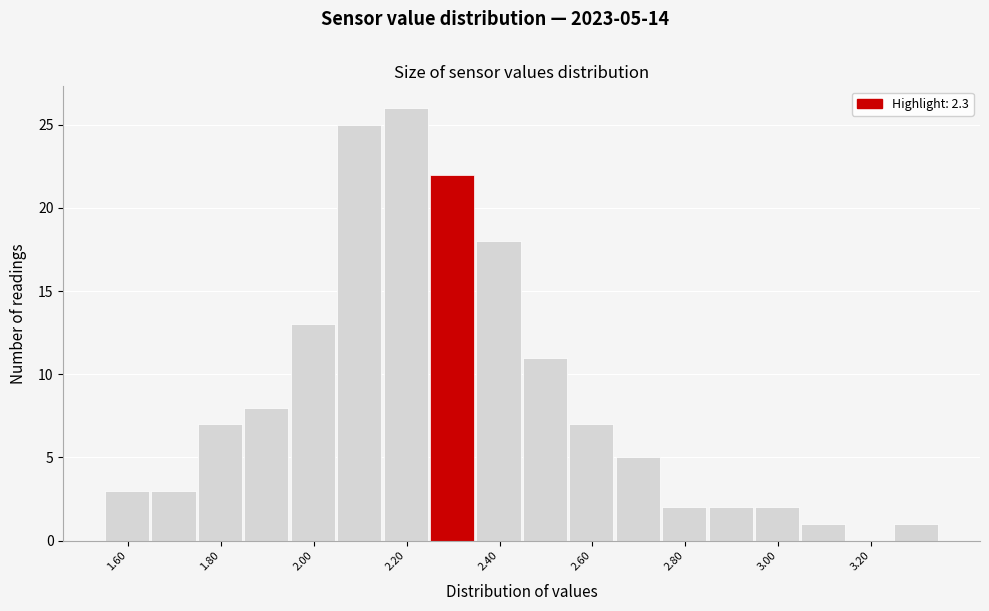

Which range on the x-axis has the tallest bar?

2.15 to 2.25